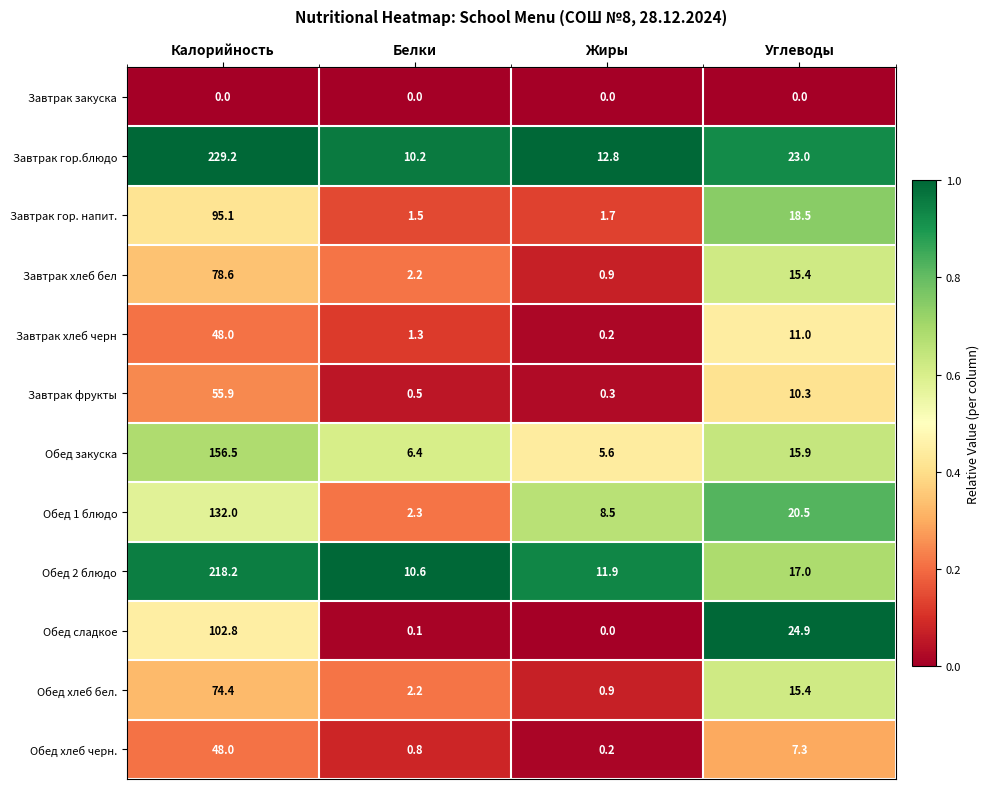

At which label does Обед 1 блюдо first exceed 20?

Калорийность